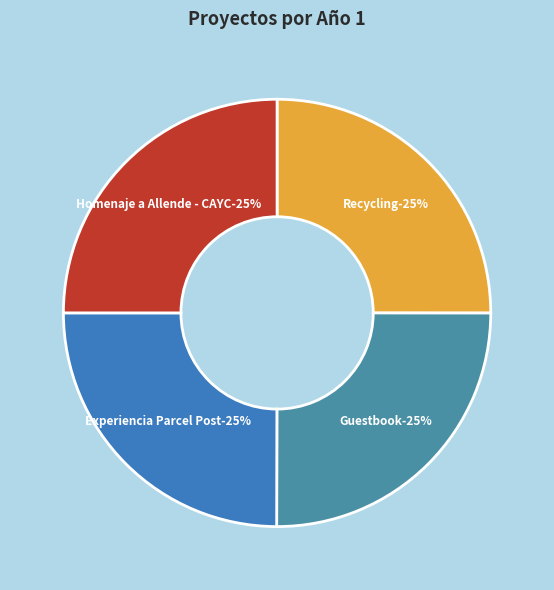

Which category has the biggest portion of the pie?

Guestbook